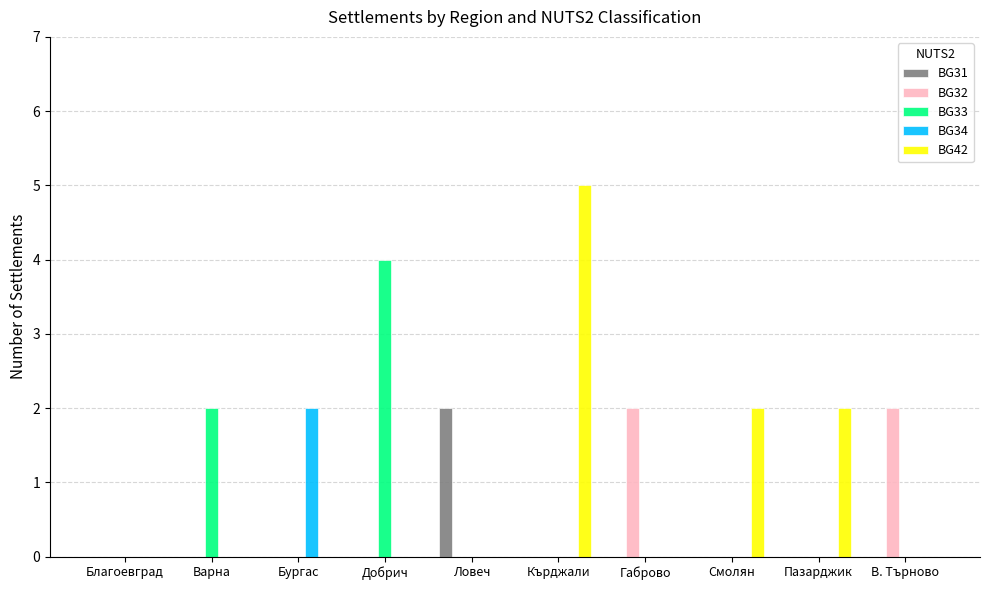

Is it true that BG31 equals 0 at Кърджали?

True